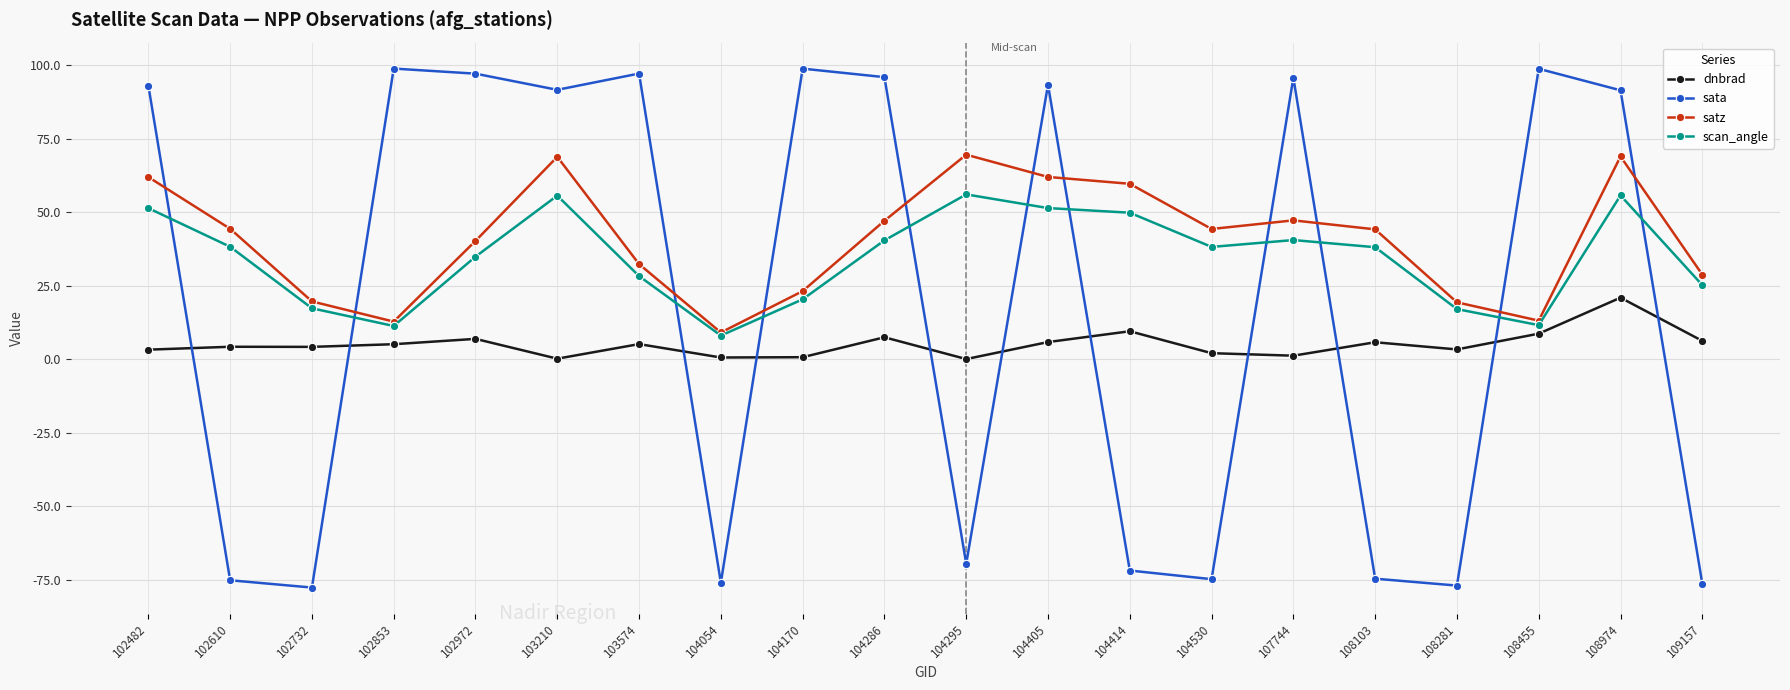

What are all the series names shown in the legend?

dnbrad, sata, satz, scan_angle